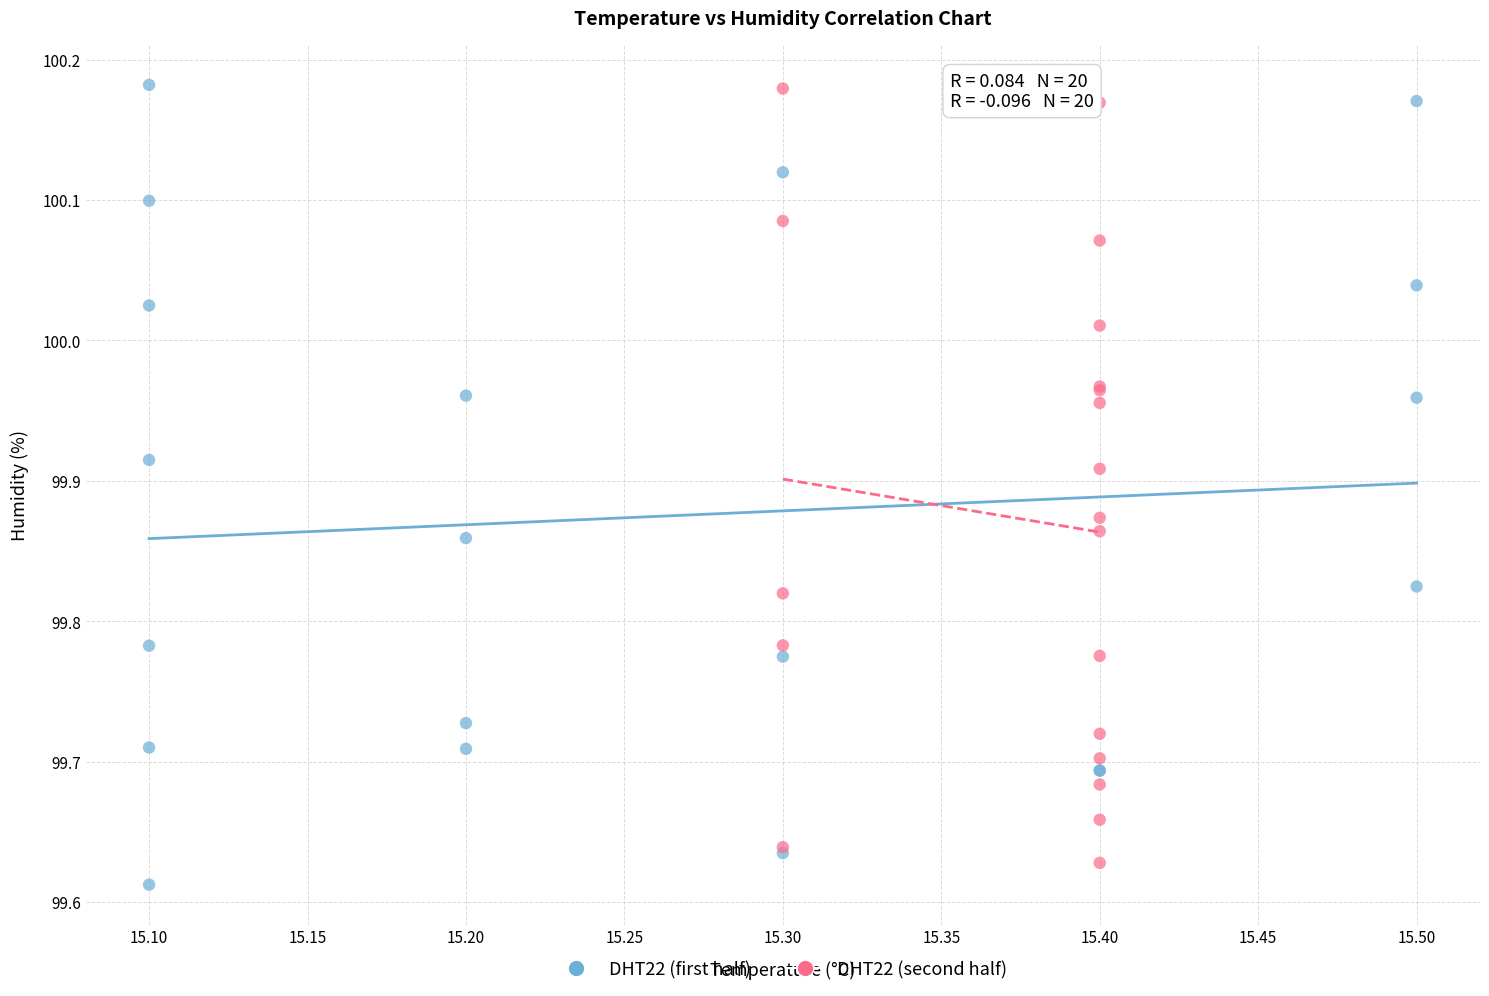

What are all the series names shown in the legend?

DHT22 (first half), DHT22 (second half)